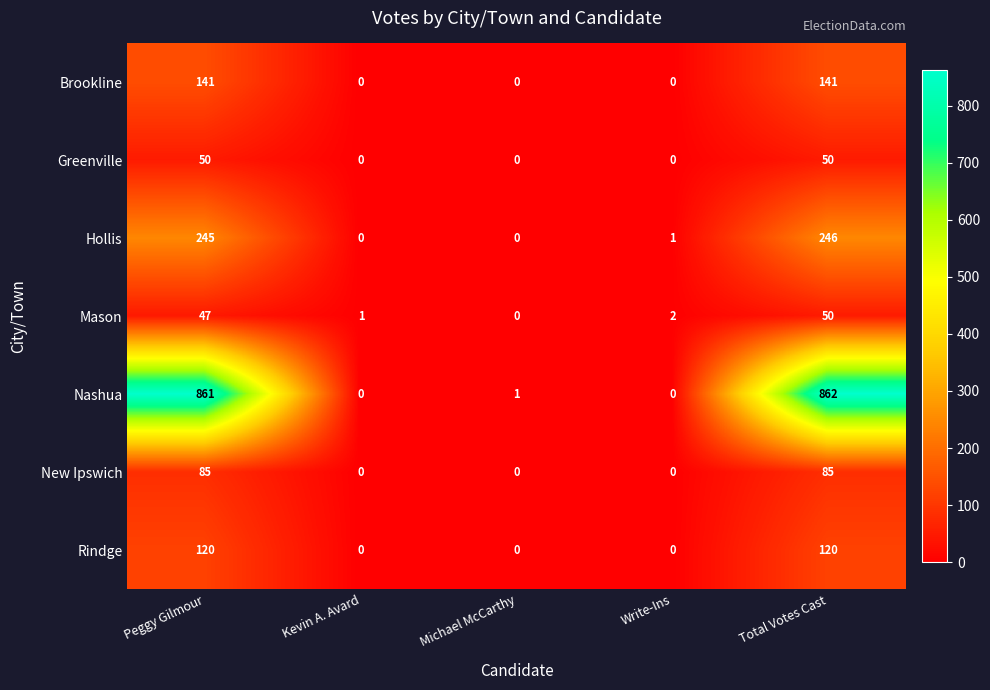

At how many categories does at least one series exceed 242?

2